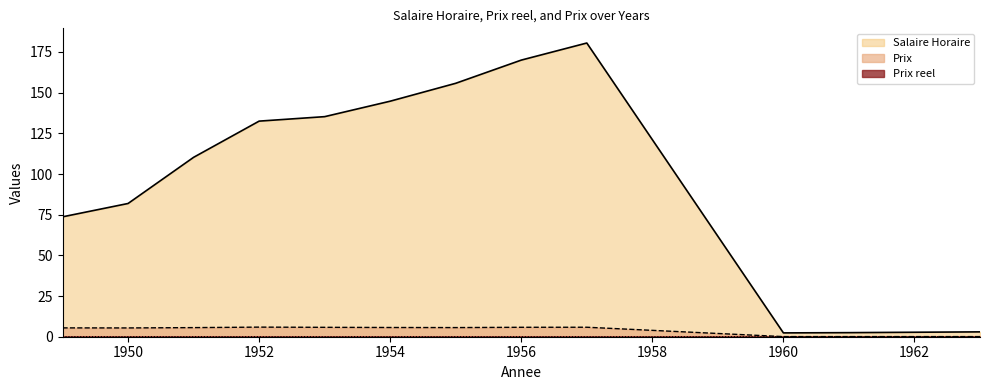

True or false: Salaire Horaire and Prix reel intersect in this chart.

False